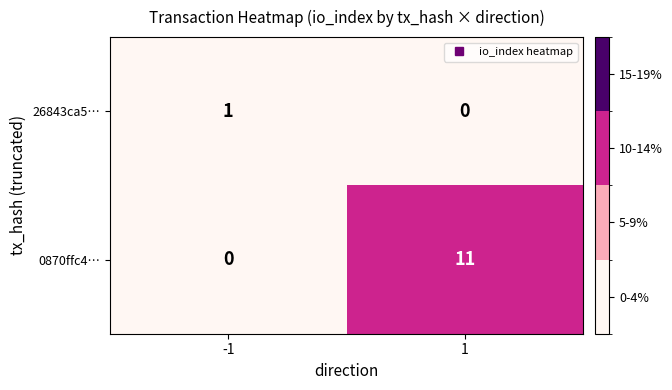

Rank the series by their maximum value, from highest to lowest.

0870ffc4…, 26843ca5…